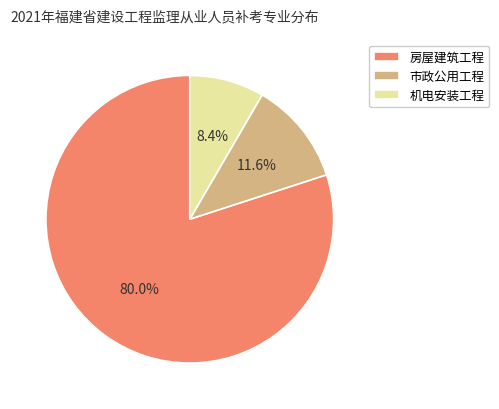

Count the number of slices in the pie.

3